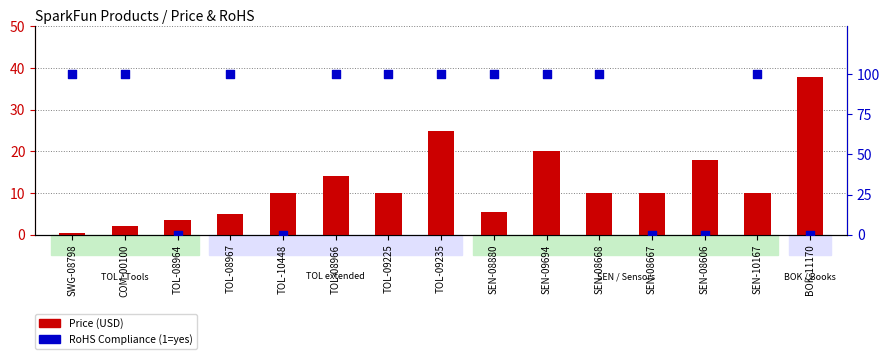

At which category is the sum across all series the highest?

TOL-09235